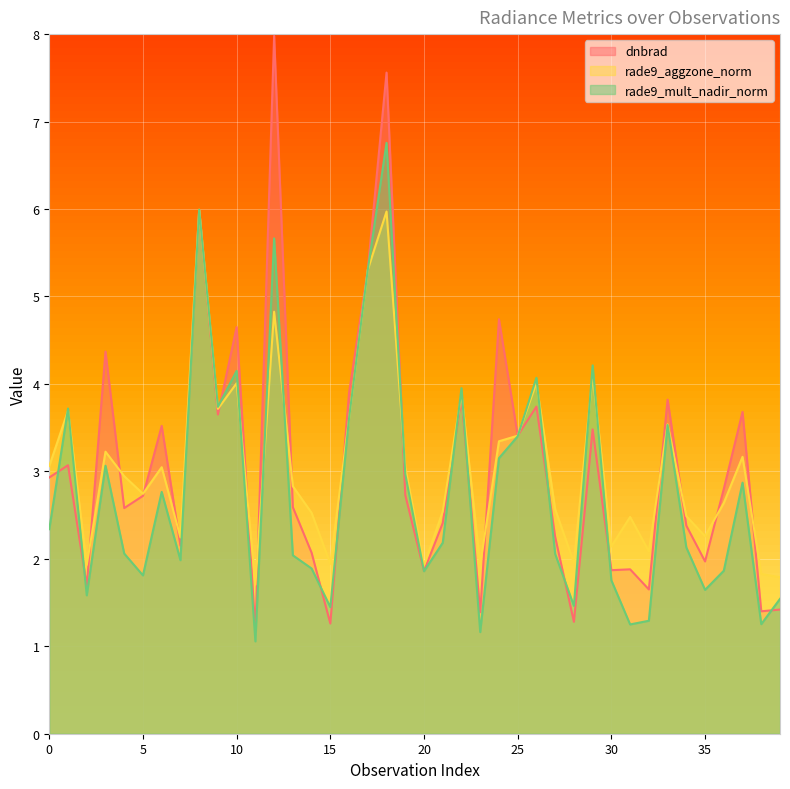

How many lines are shown in the chart?

3